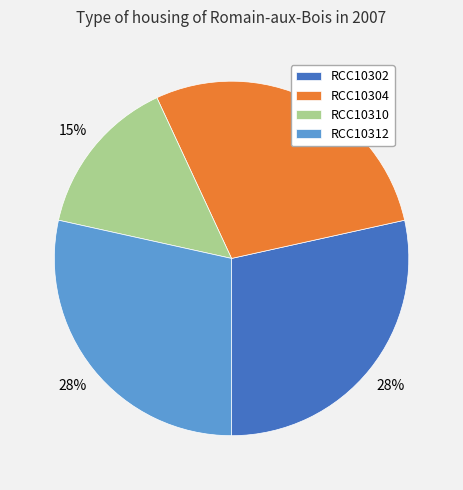

Which slice is the smallest?

RCC10310